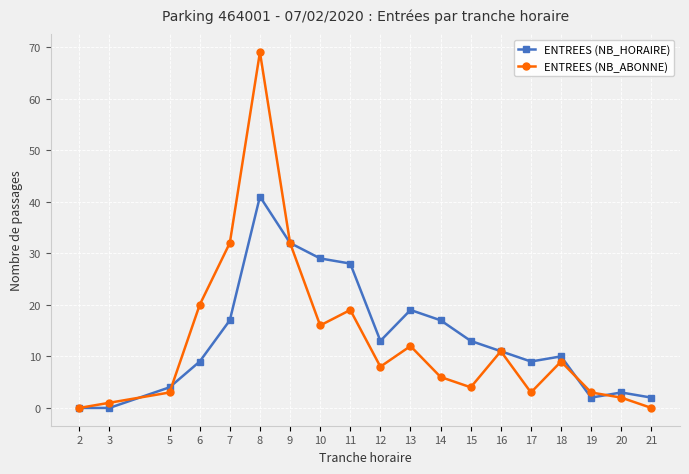

True or false: ENTREES (NB_HORAIRE) has more than 2 points higher than both neighbors.

True